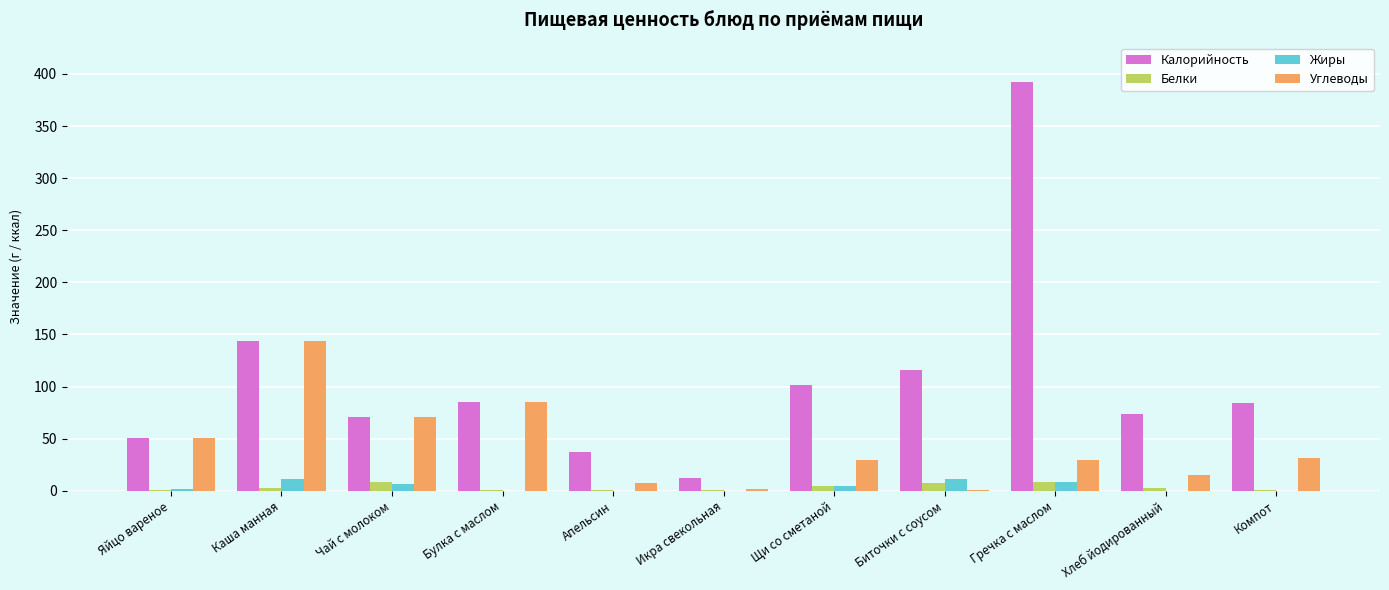

At which label is Калорийность closest to 202?

Каша манная